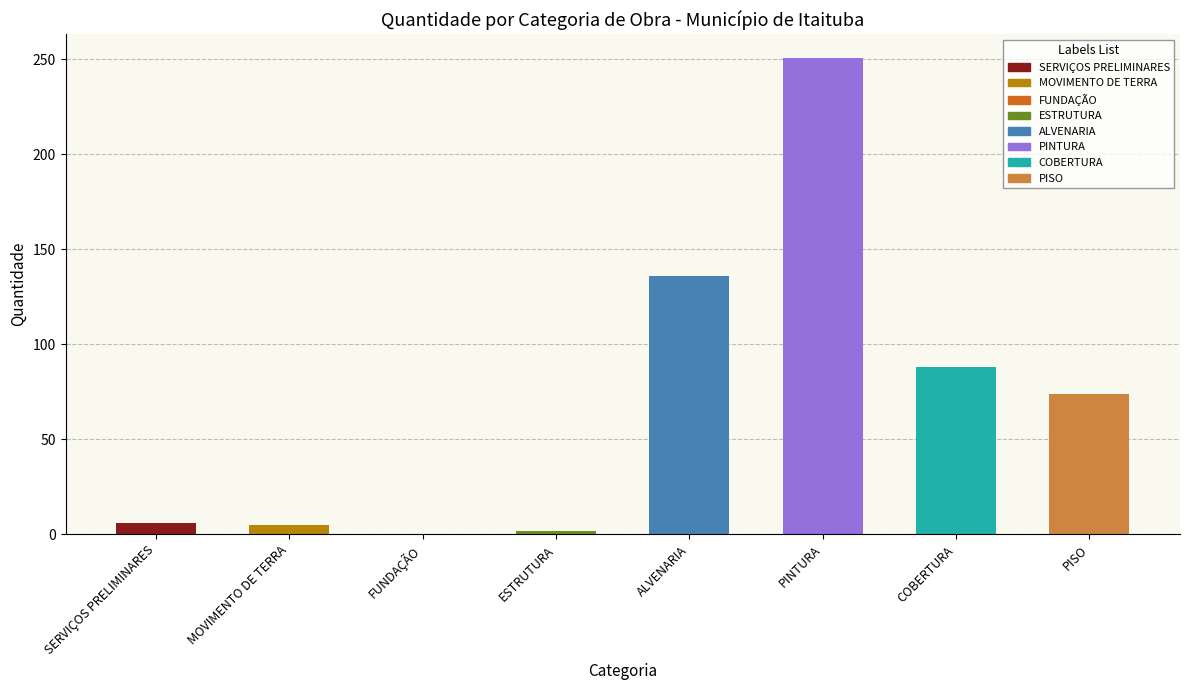

What position from the left is ALVENARIA?

5